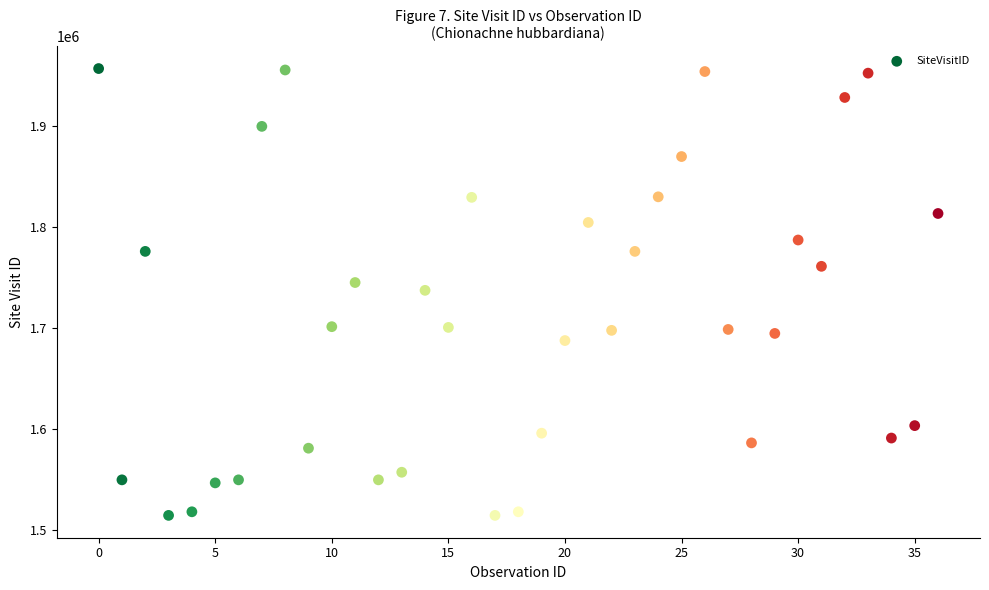

What is the range of Y values (max minus min)?

443375